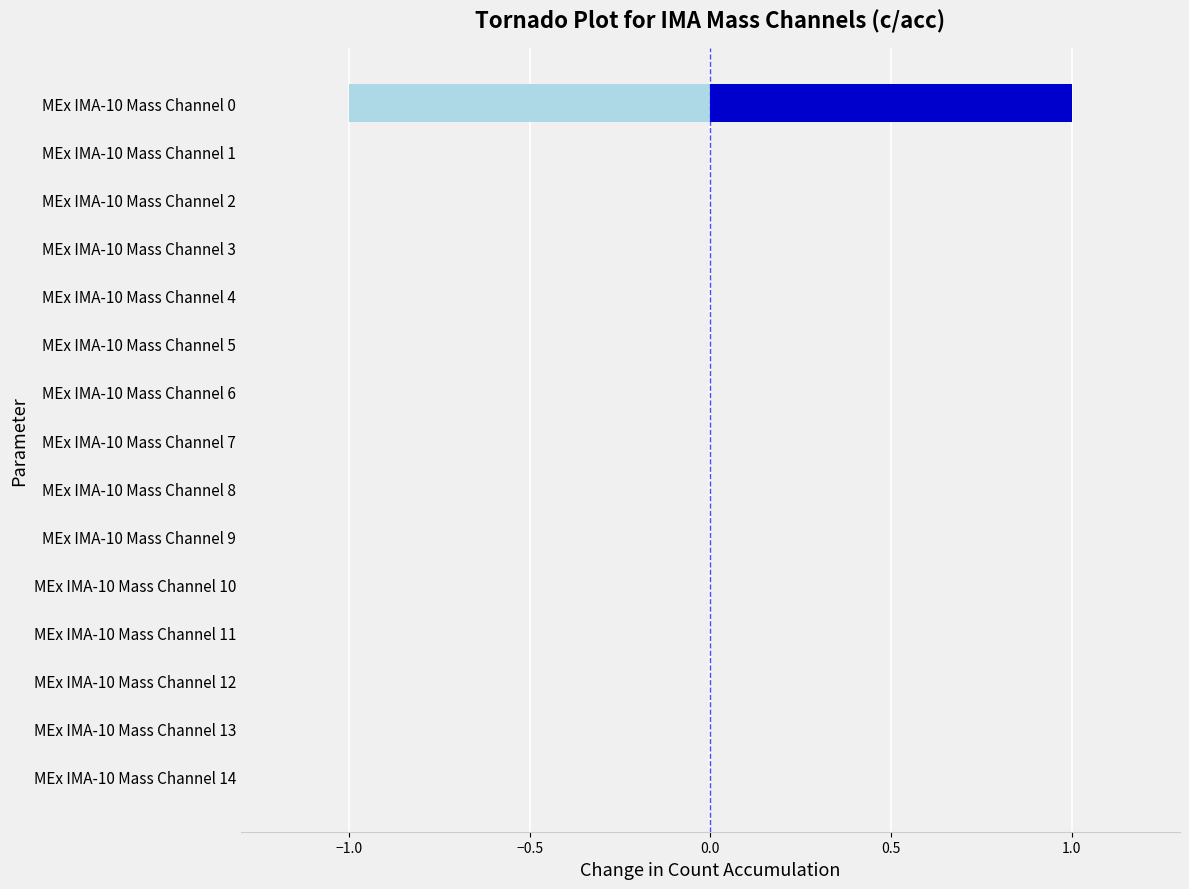

Which series has the largest range (max minus min)?

positive